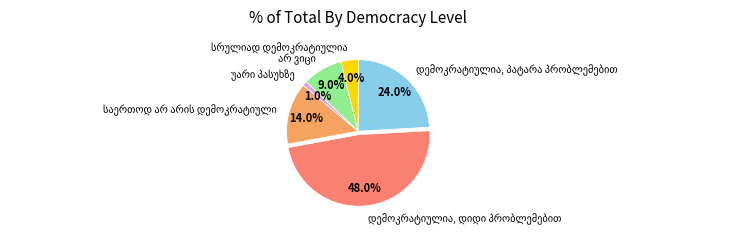

Is there any slice that represents more than half of the pie?

No